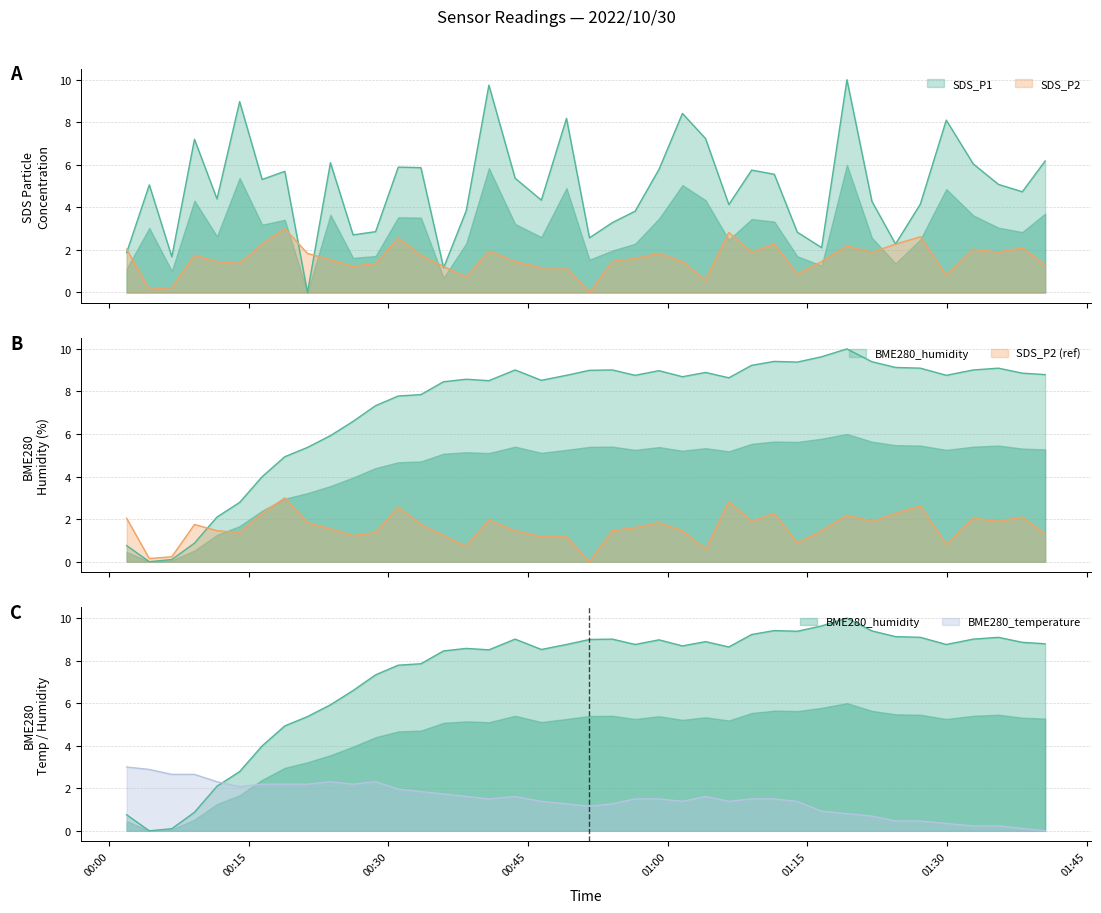

Is it true that BME280_humidity equals 3.9 at 21?

False